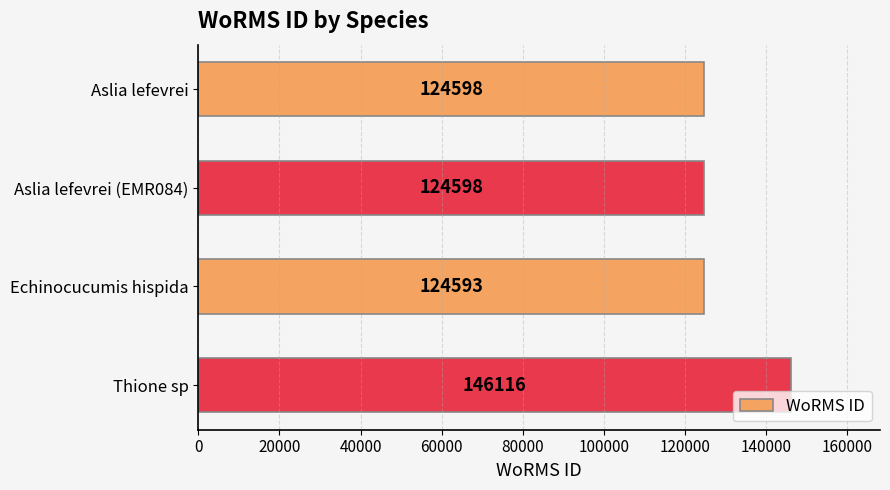

What is the minimum value shown in the chart?

124593